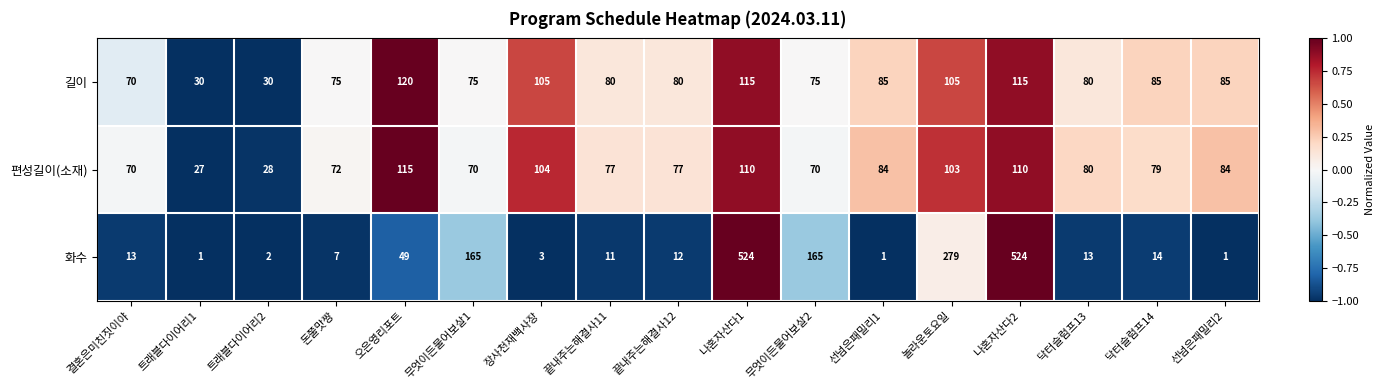

What is the sum of the 편성길이(소재) values at 돈쭐맛짱 and 놀라운토요일?

175